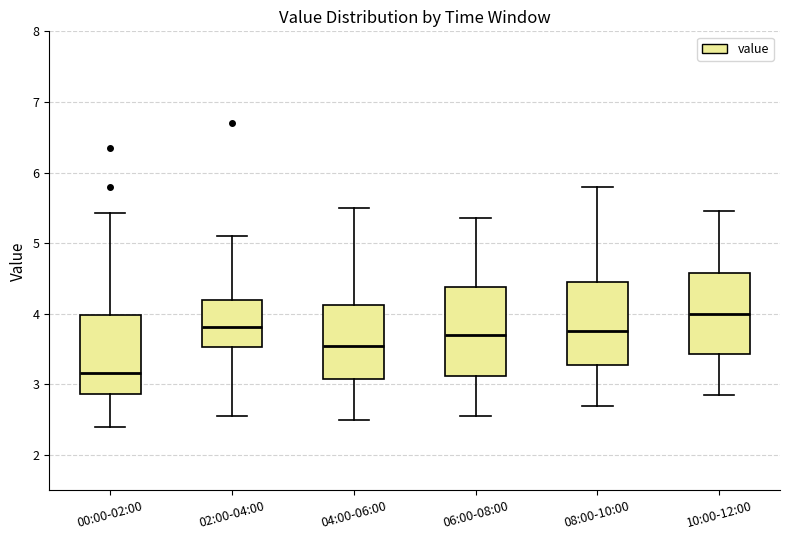

Where is the lower edge of the box for 06:00-08:00 on the y-axis? The values are not printed on the chart, so give them approximately, as read against the axis.

3.1